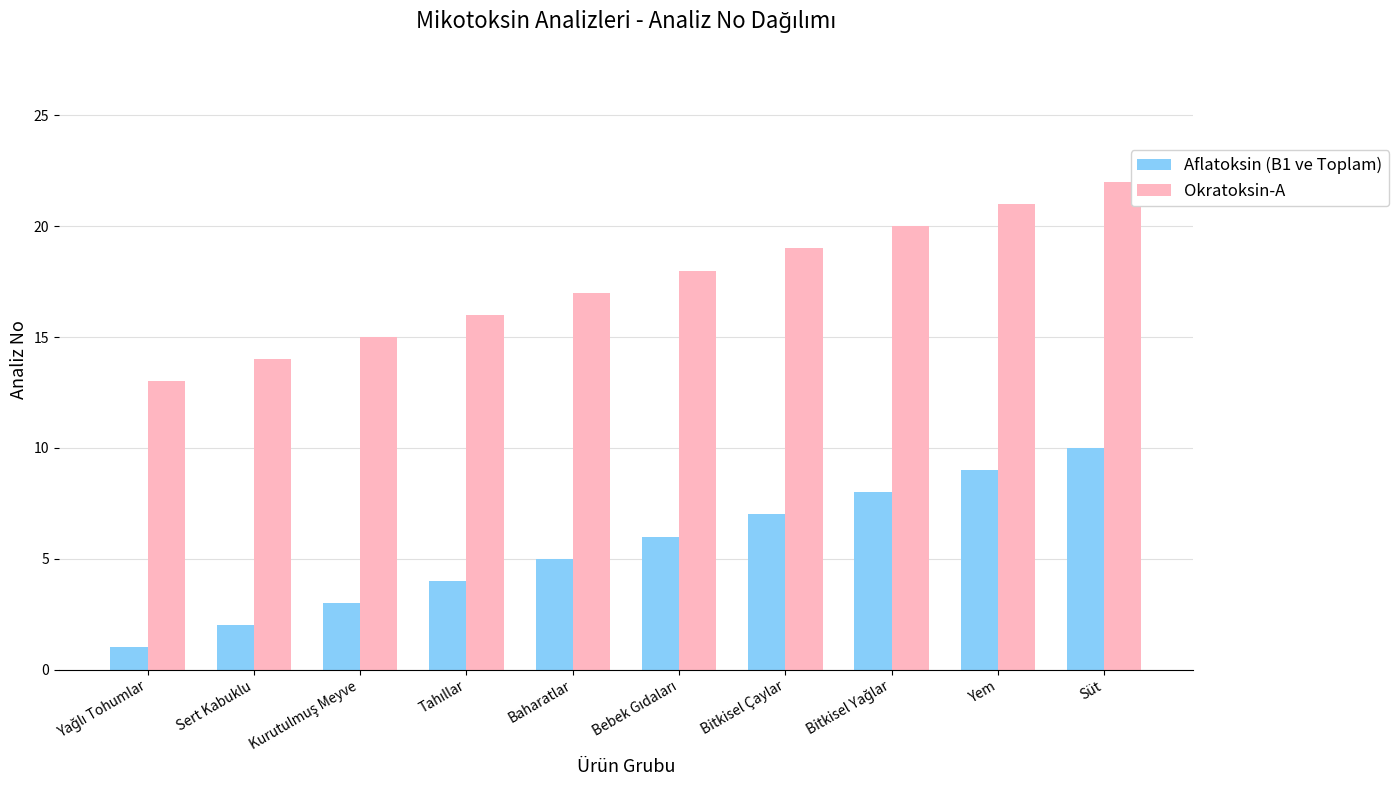

What is the sum of all Okratoksin-A values?

175